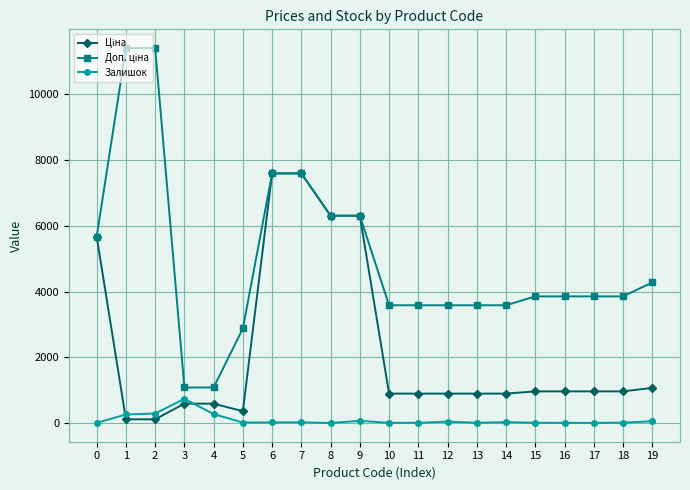

True or false: Залишок has more than 2 points higher than both neighbors.

True